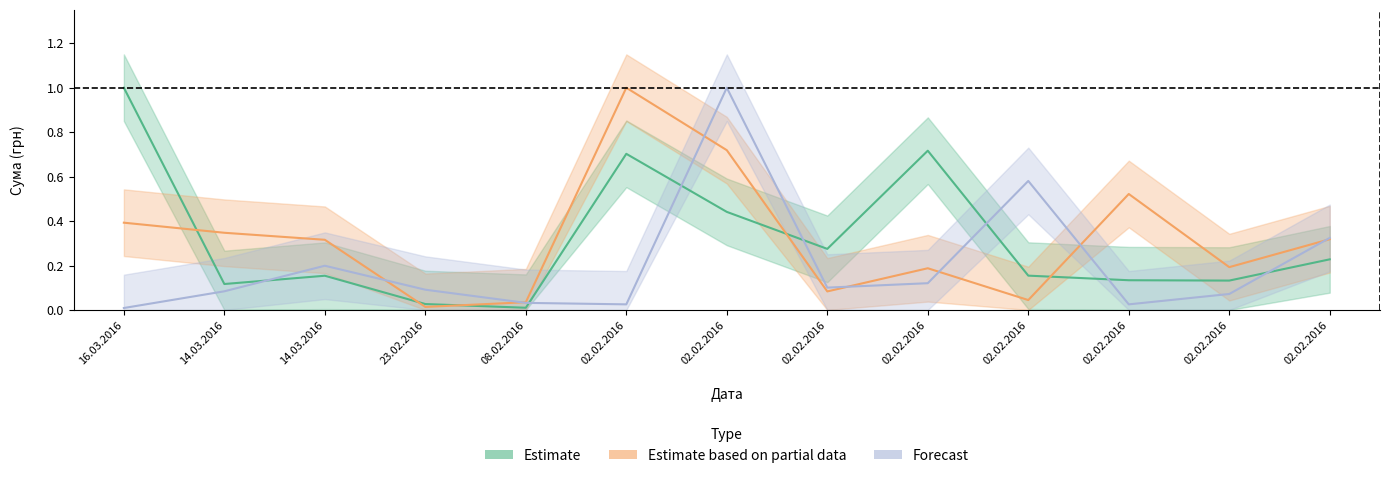

What is the total value across all series at 02.02.2016?

1.7